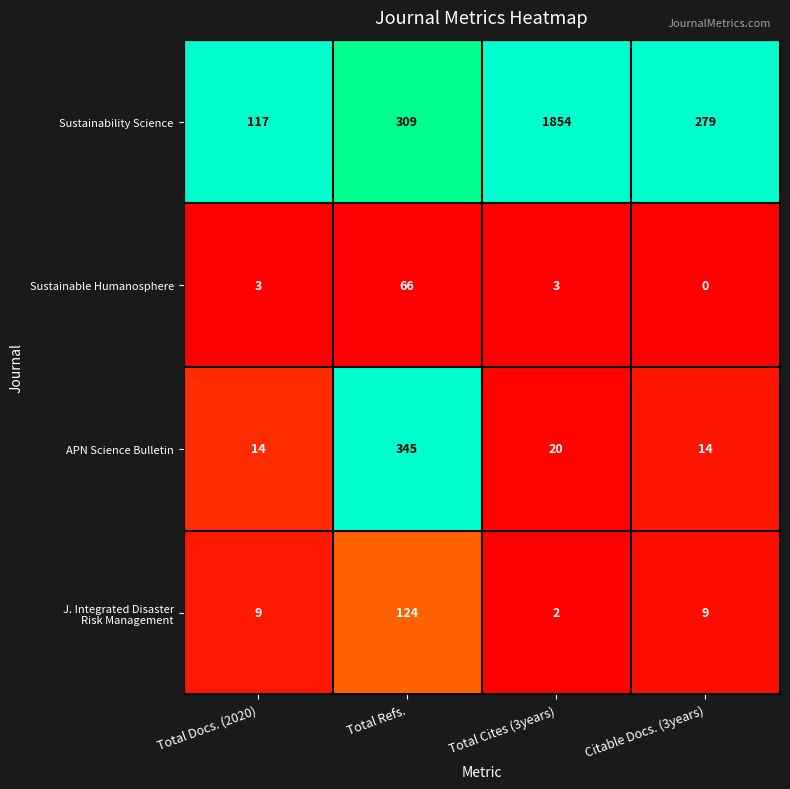

At which category is the sum across all series the highest?

Total Cites (3years)